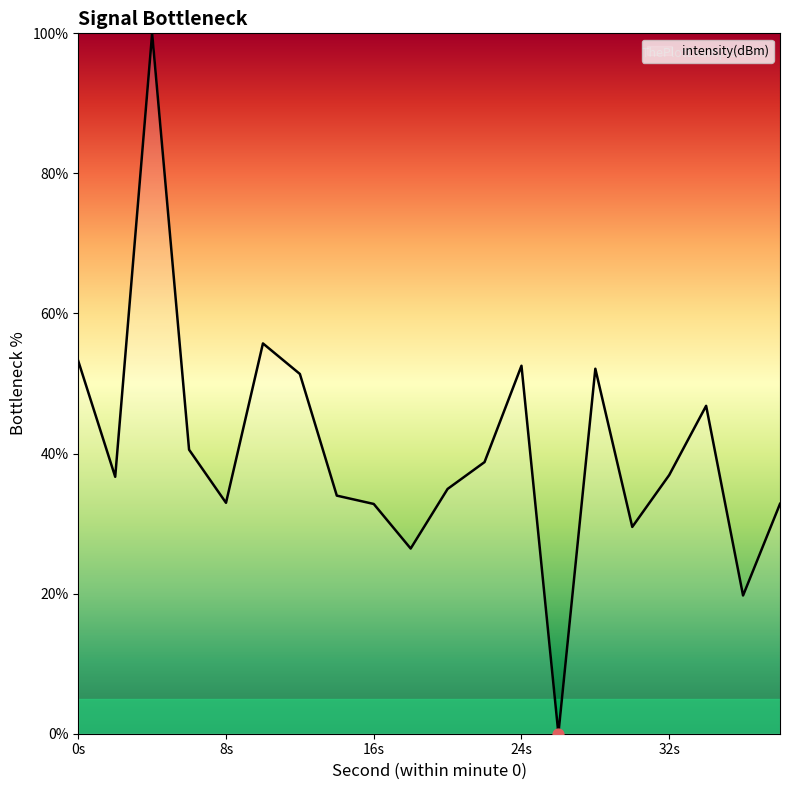

What is the difference between the maximum and minimum values?

100.0